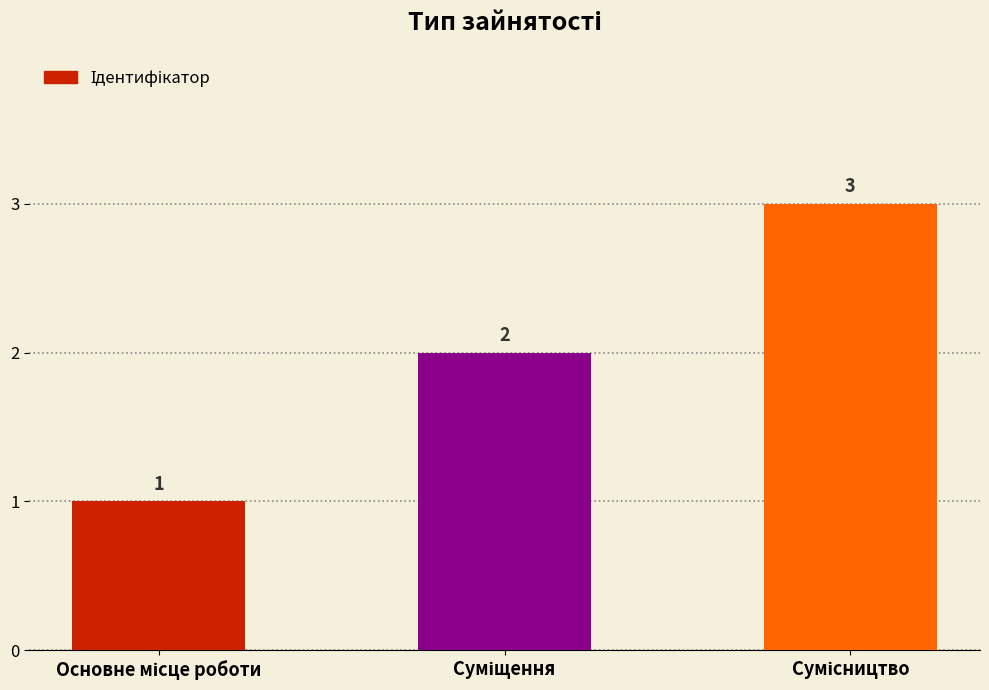

How many series are shown in this chart?

1